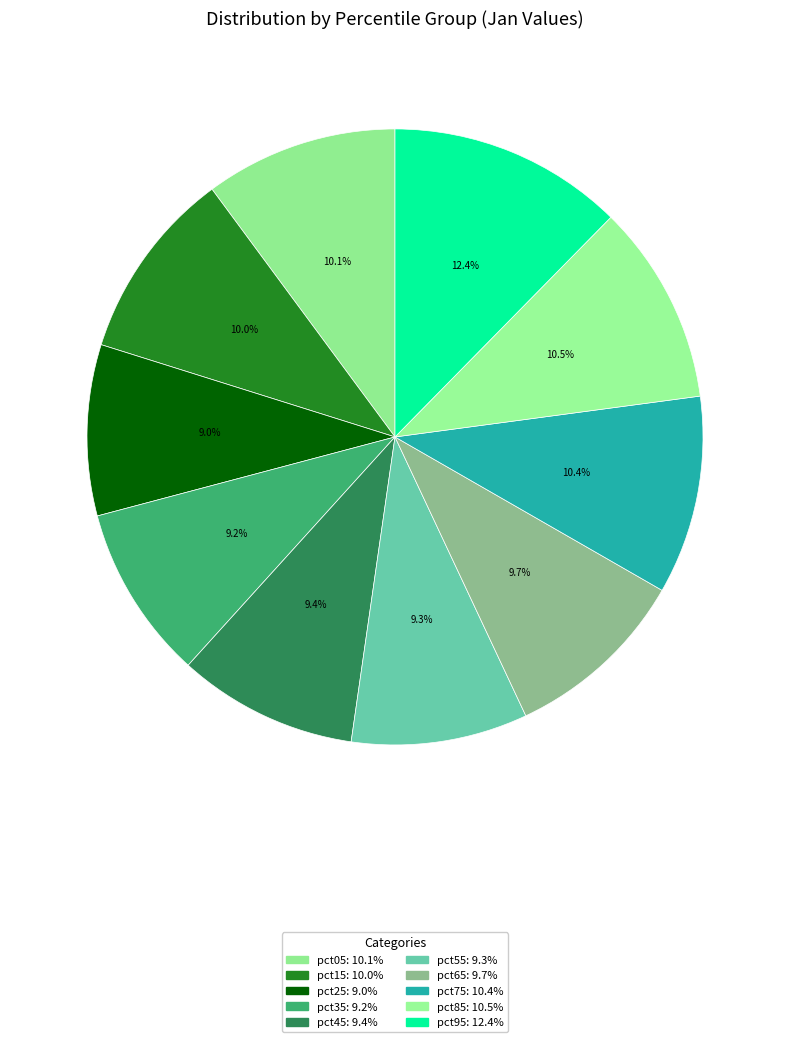

Is pct35 the majority of the pie?

No